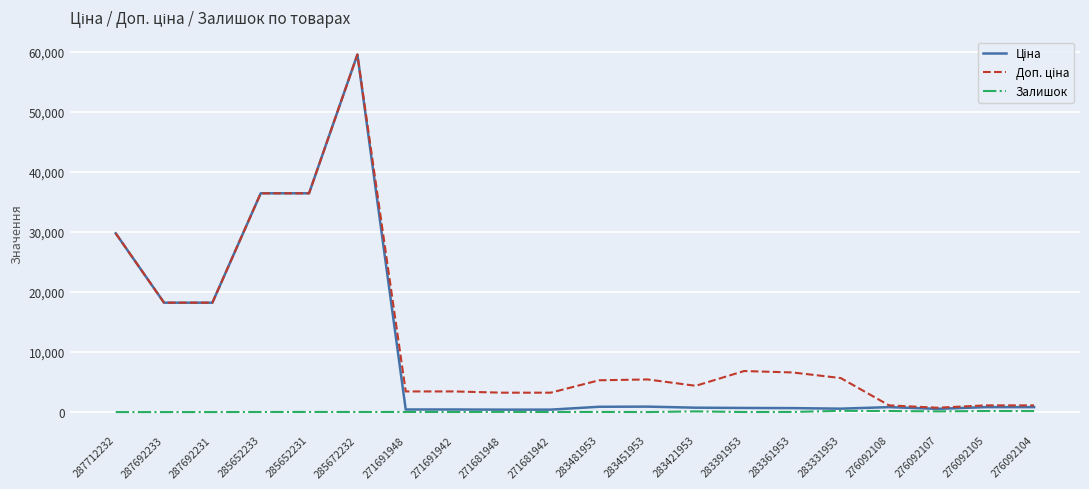

What is the greatest value displayed?

59523.0